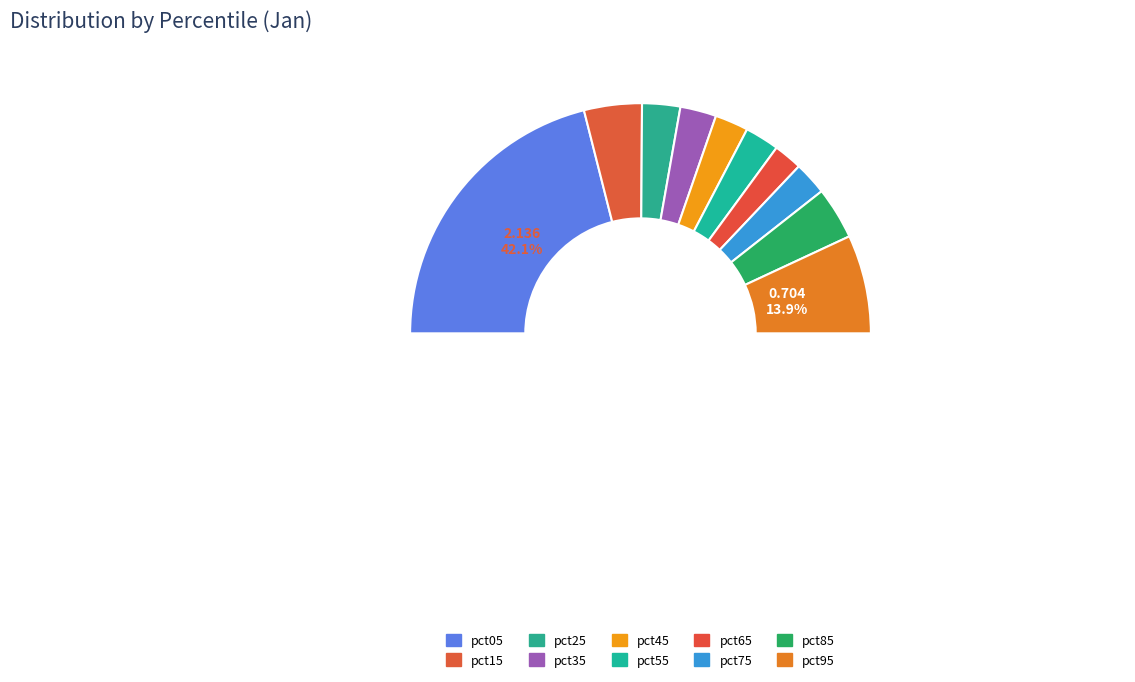

Between pct65 and pct55, which is larger?

pct55